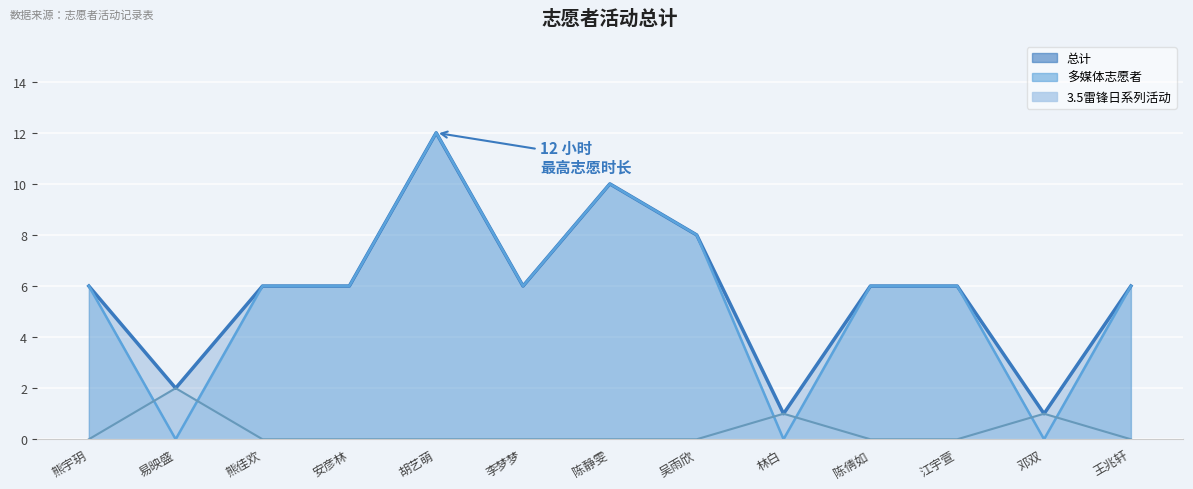

How many data points in 总计 are above 6?

3